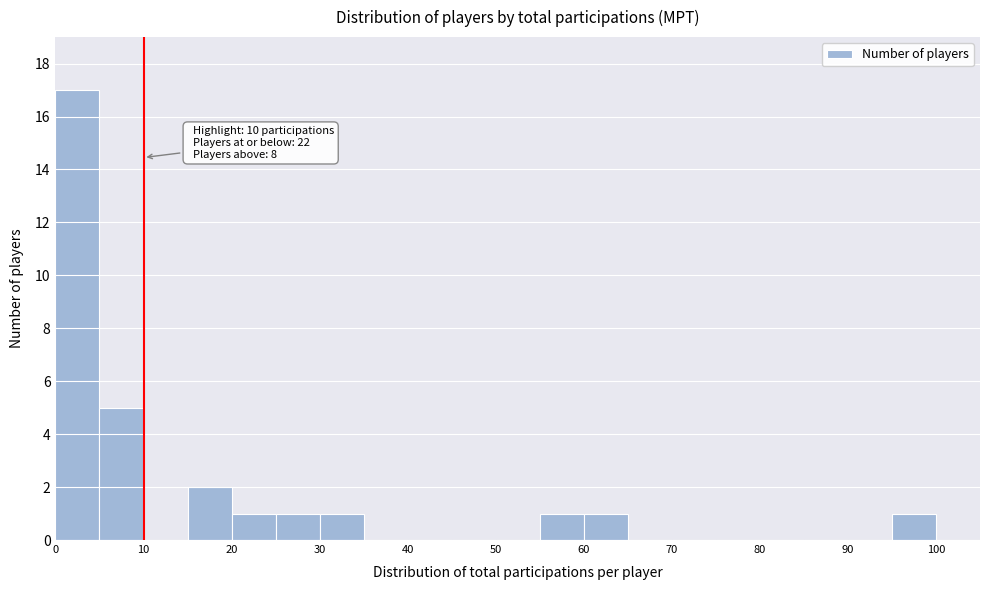

Over which range of the x-axis is the bar tallest?

0 to 5